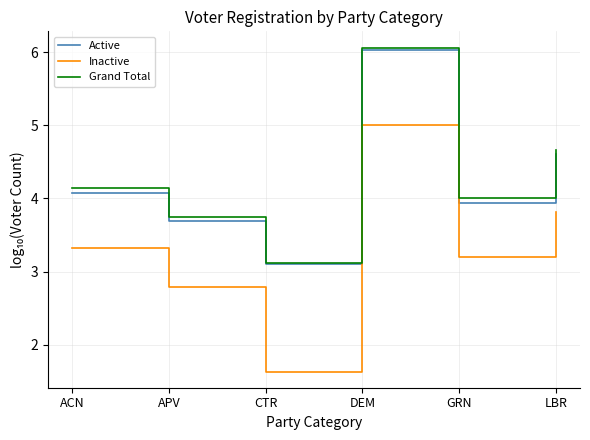

What position from the left is LBR?

6